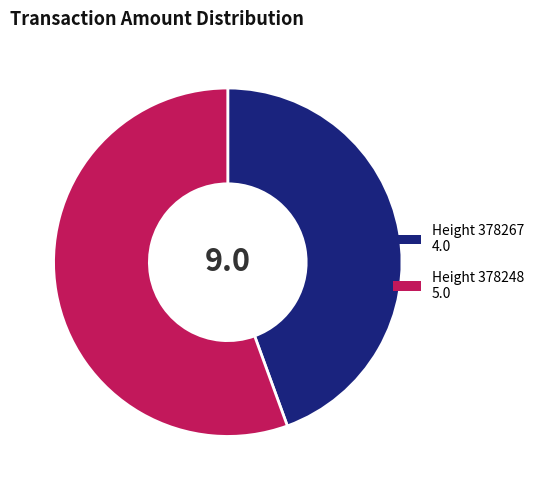

Is there any slice that represents more than half of the pie?

Yes